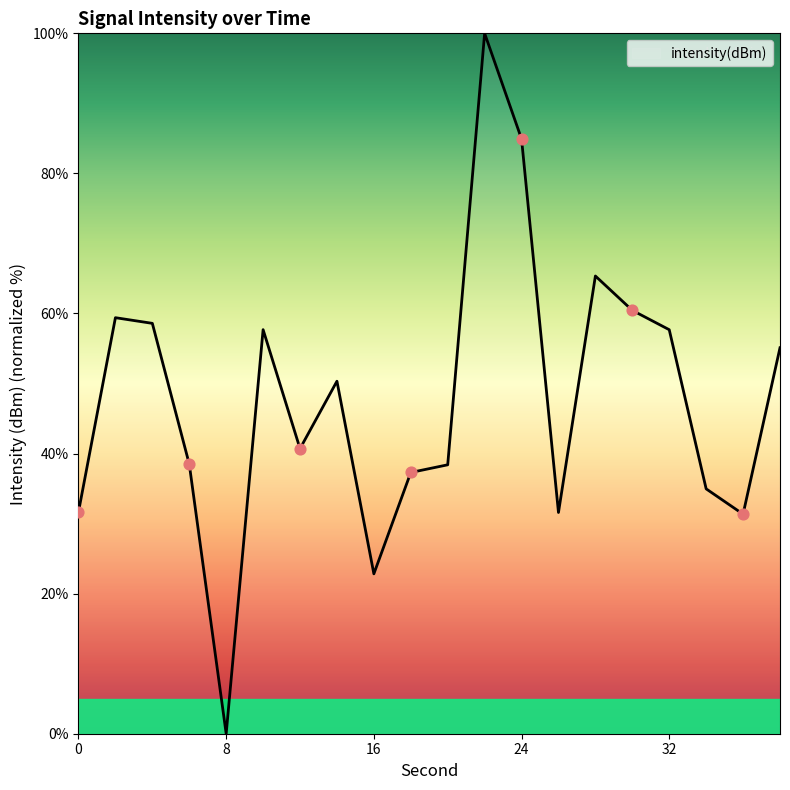

What is the difference between the maximum and minimum values?

100.0